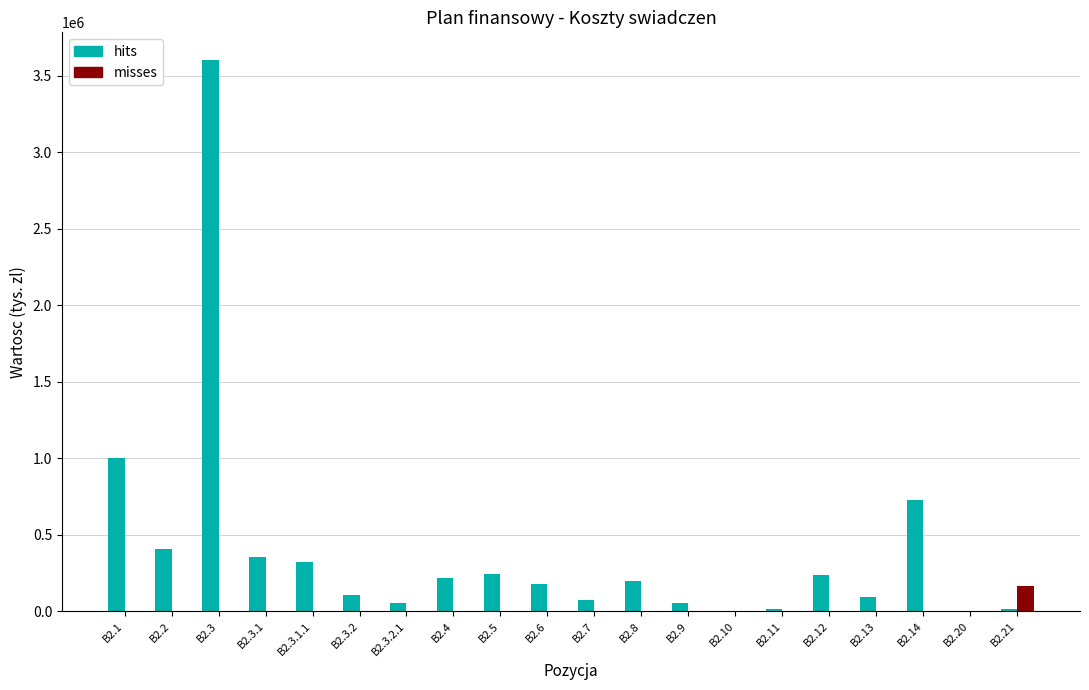

Is the value of hits at B2.4 greater than the value of misses at B2.9?

Yes